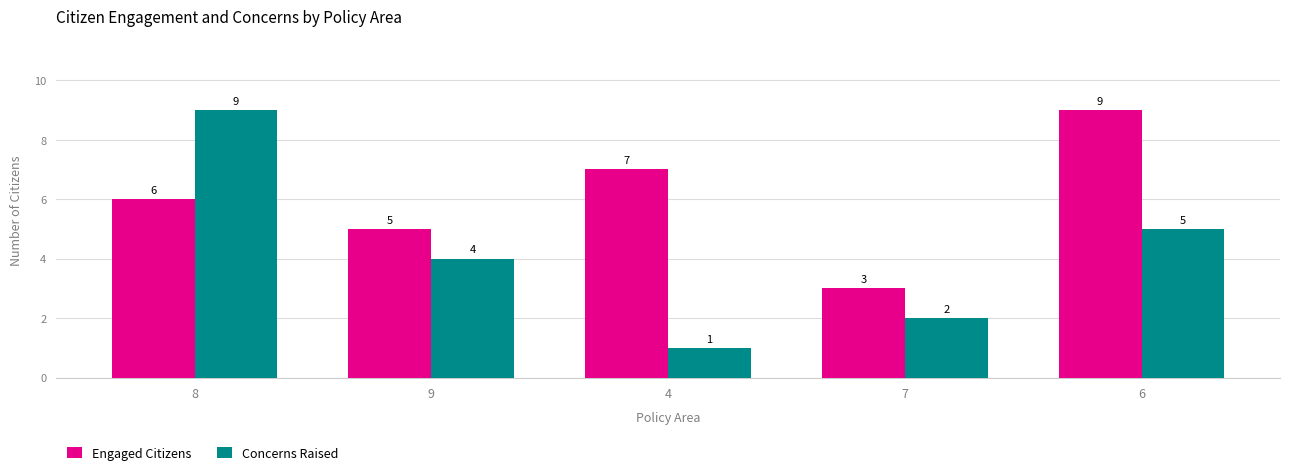

Where is Engaged Citizens nearest to the value 6?

8